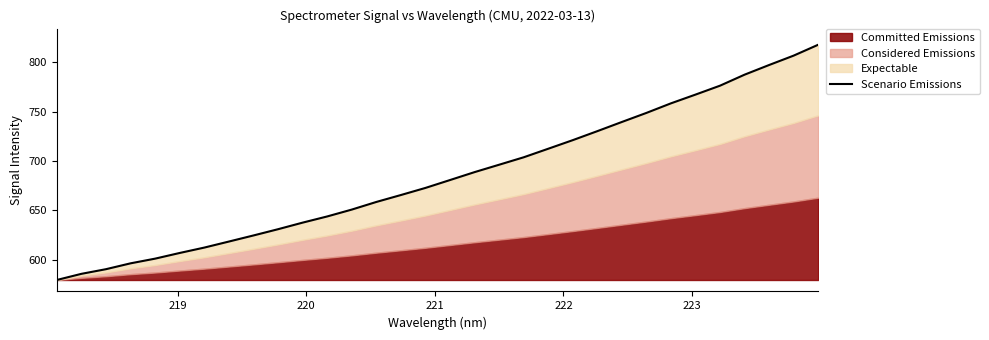

True or false: the data shows 144.4 at 8.

False